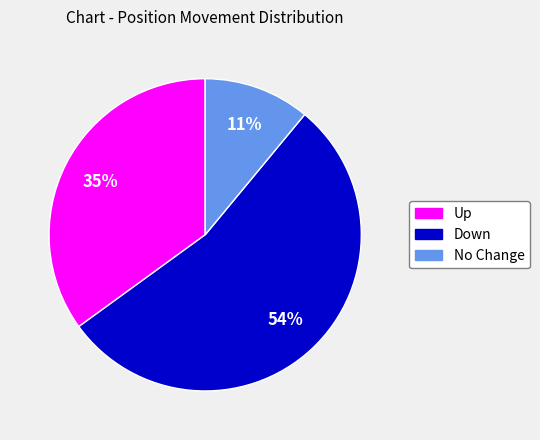

To the nearest percent, what is the average slice percentage?

33%